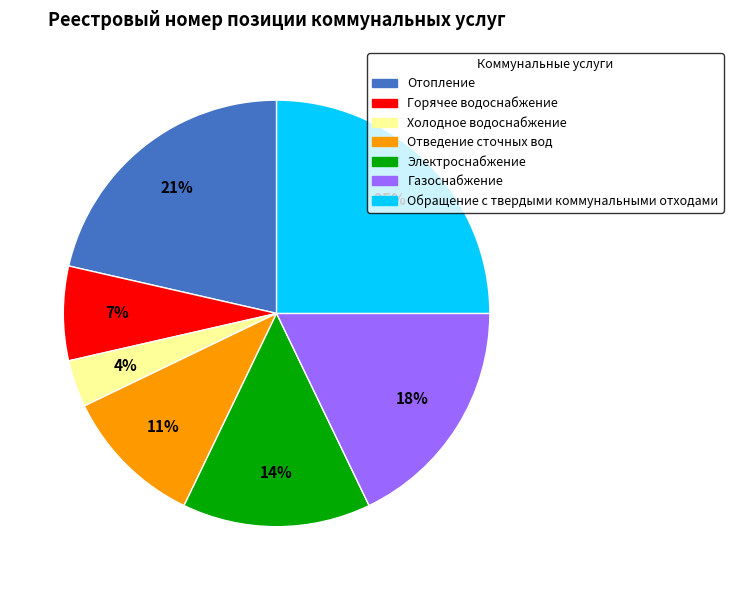

Do Отведение сточных вод and Электроснабжение together represent more than half of the pie?

No